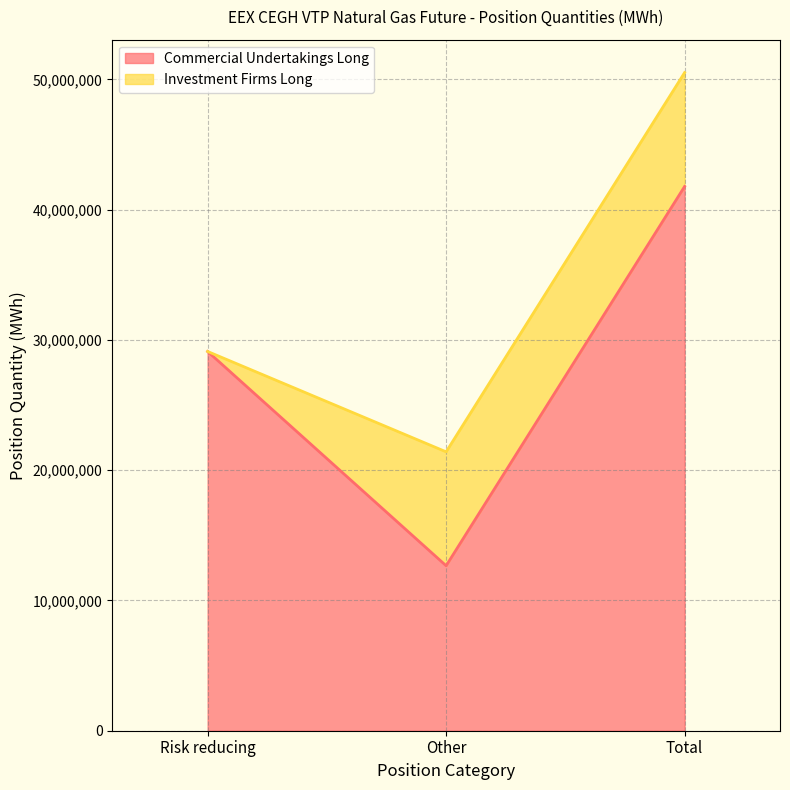

Reading left to right, transcribe all the data shown in this chart.

Commercial Undertakings Long (line): Risk reducing=29114986	Other=12666707	Total=41781693
Investment Firms Long (line): Risk reducing=29114986	Other=21411243	Total=50526229